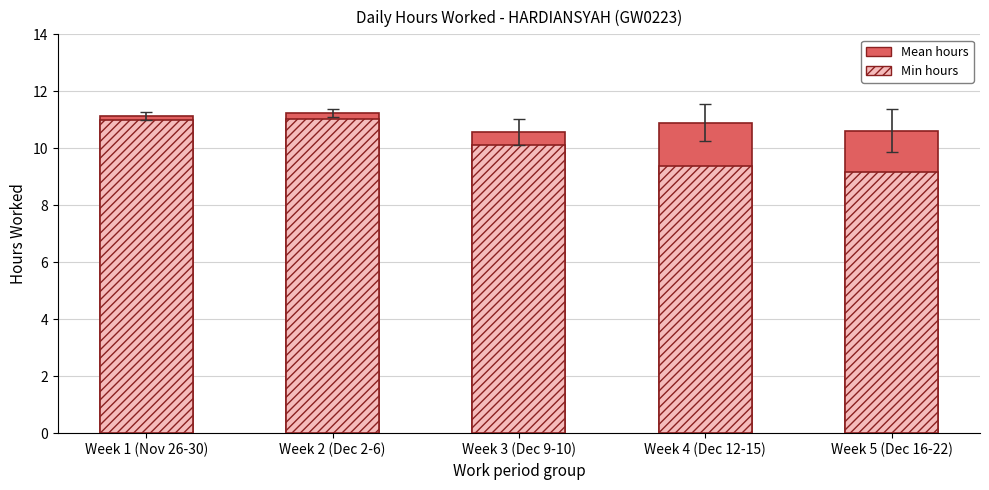

Between Week 2 (Dec 2-6) and Week 5 (Dec 16-22), which is larger?

Week 2 (Dec 2-6)